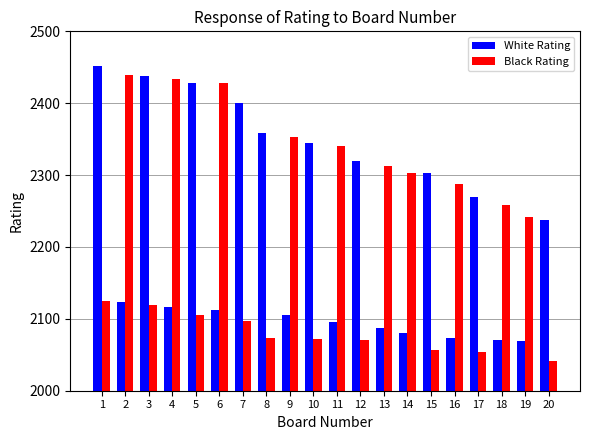

What is the difference between the maximum and second lowest values in the Black Rating series?

385